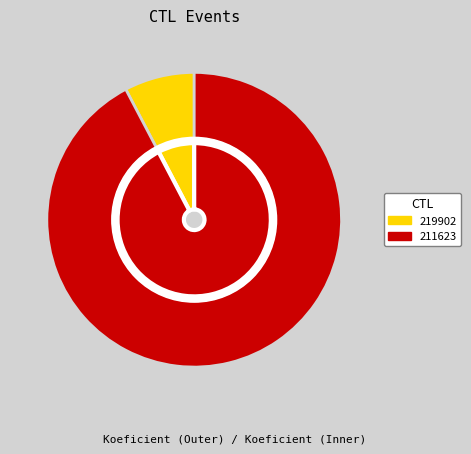

Do 219902 and 211623 together represent more than half of the pie?

Yes